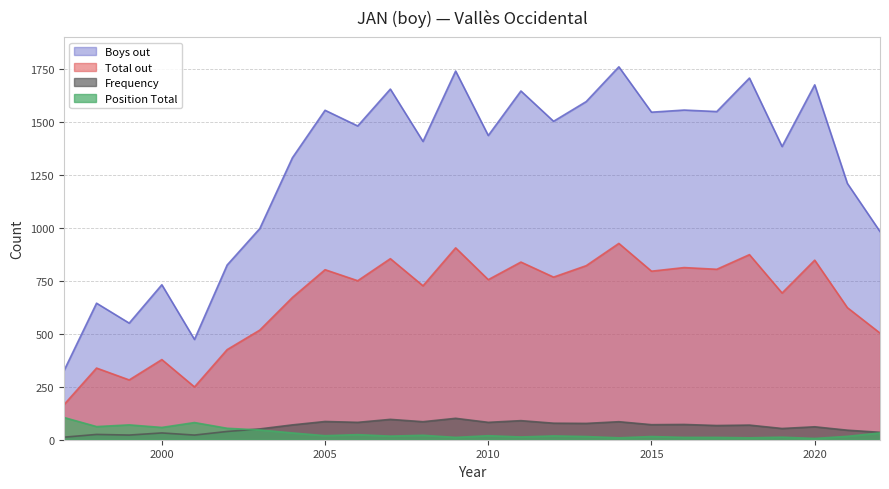

True or false: Total out has more than 1 points higher than both neighbors.

True